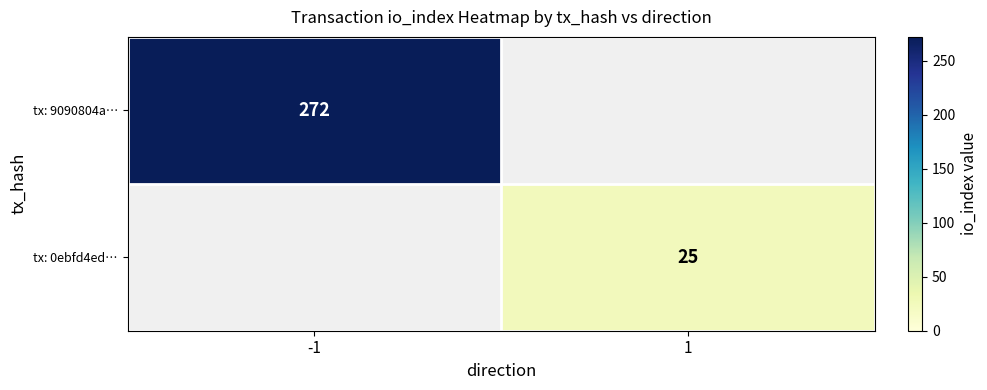

The tx: 0ebfd4ed… series shows 25 at 1. True or false?

True